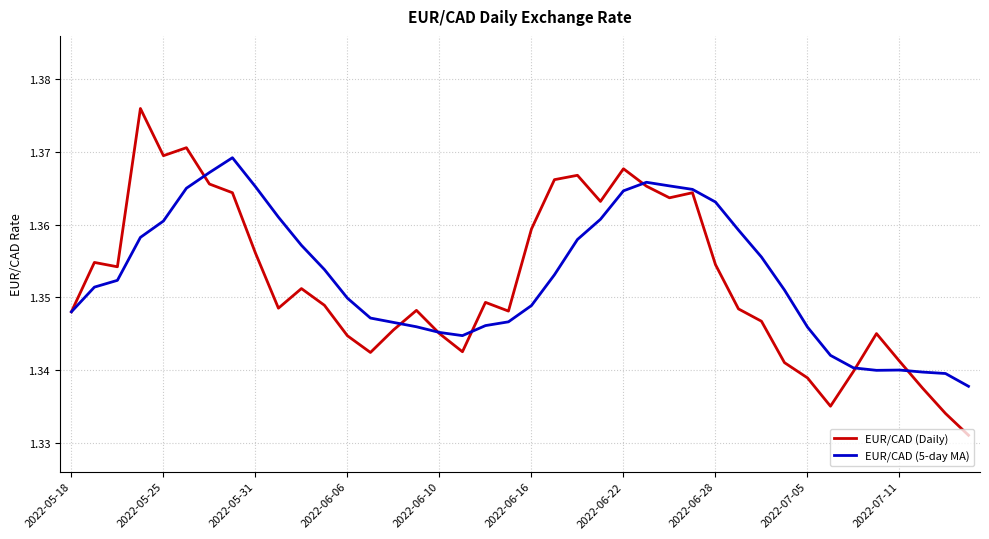

Which series has the widest spread of values?

EUR/CAD (Daily)